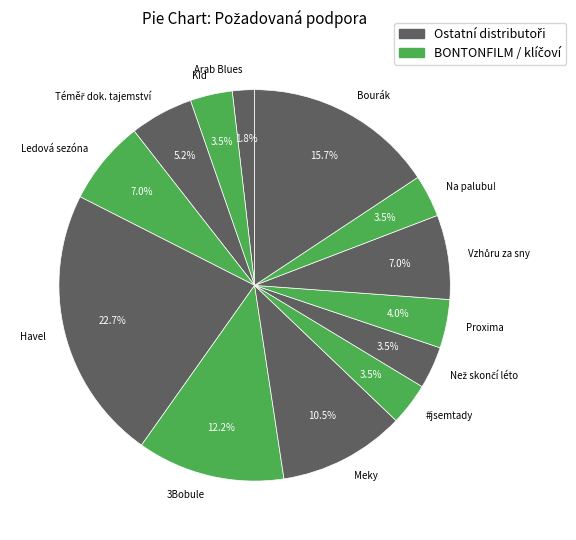

The Bourák slice represents 3% of the pie. True or false?

False